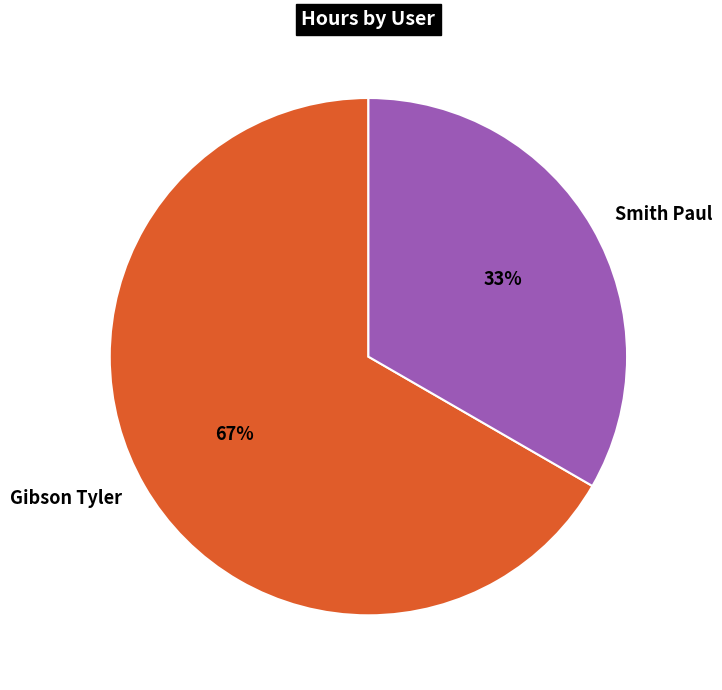

Which category has the smallest portion of the pie?

Smith Paul